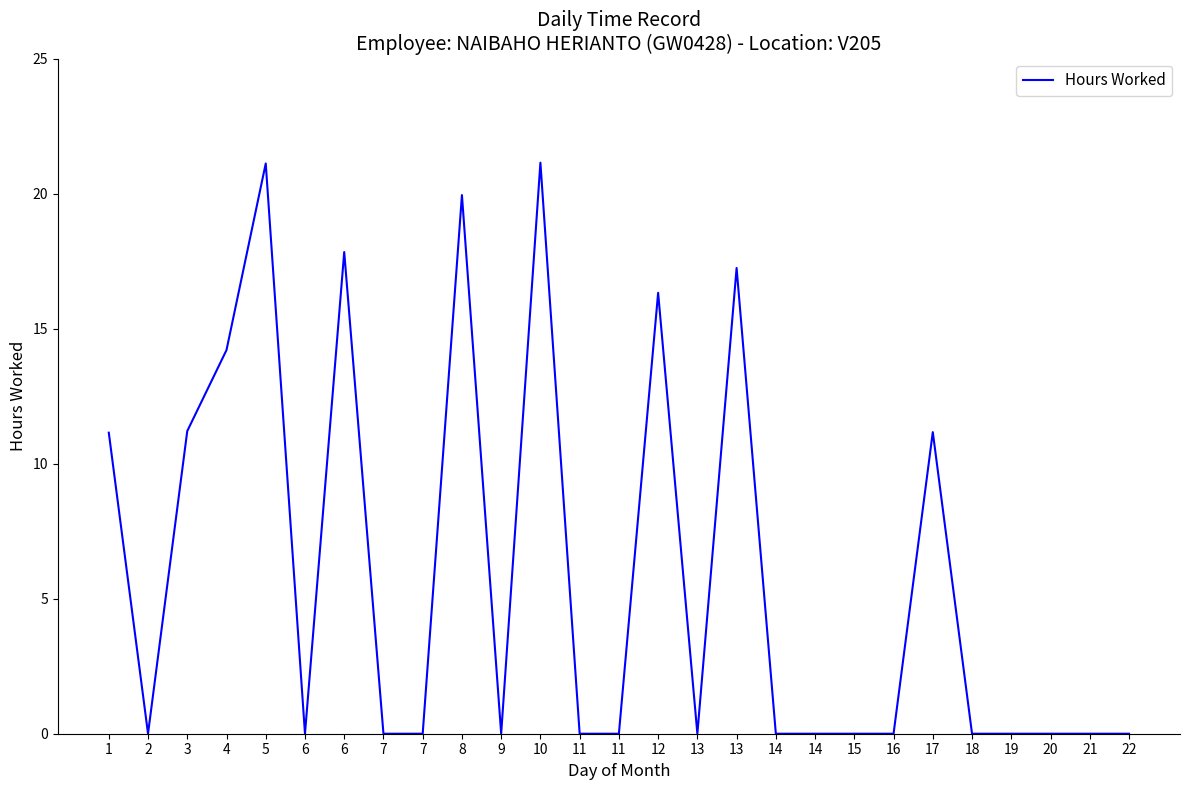

Which has a higher value, 4 or 13?

13